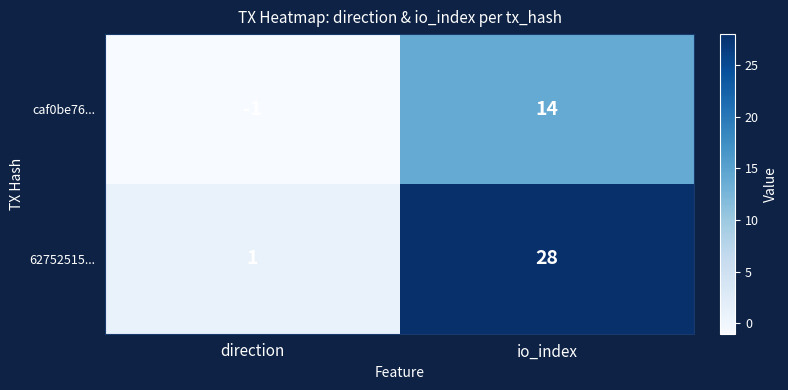

At how many categories does at least one series exceed 23?

1